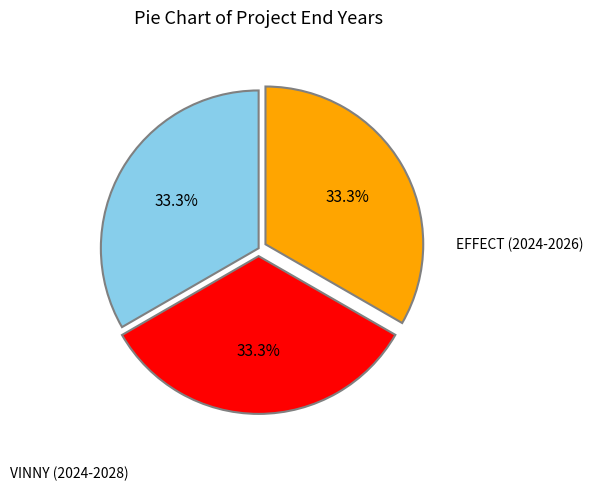

Is there a majority slice in this chart?

No